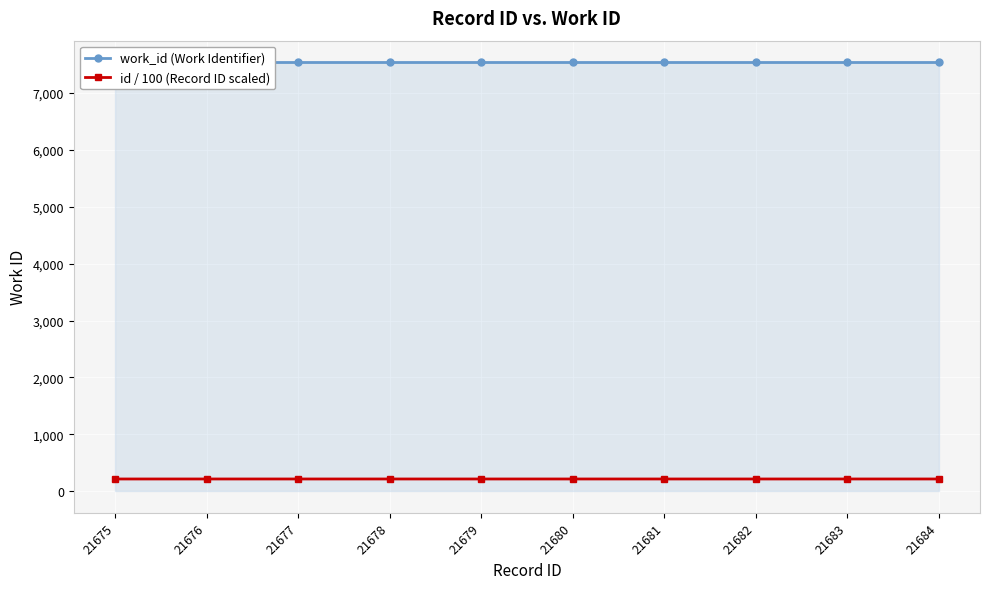

What is the value of the id / 100 (Record ID scaled) point at the 10th from the left?

216.8